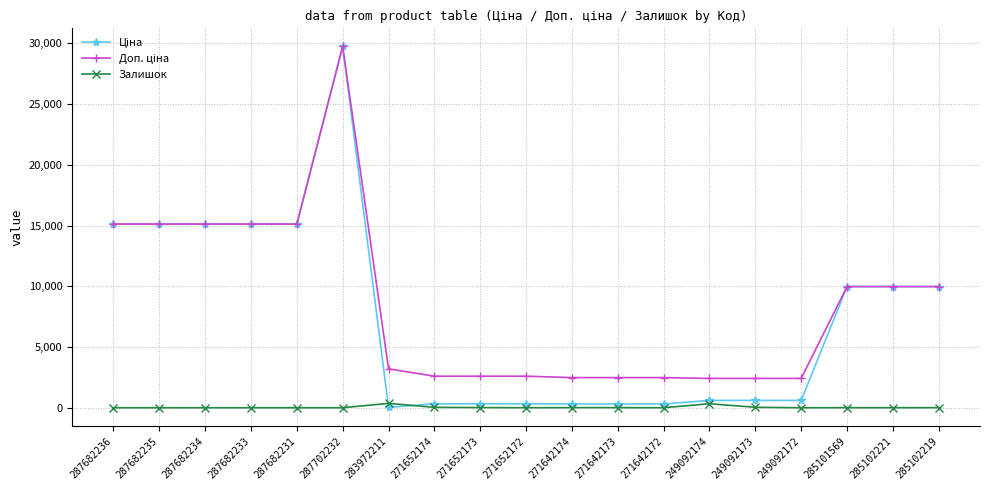

What is the spread (max minus min) of values at 271642172?

2478.4